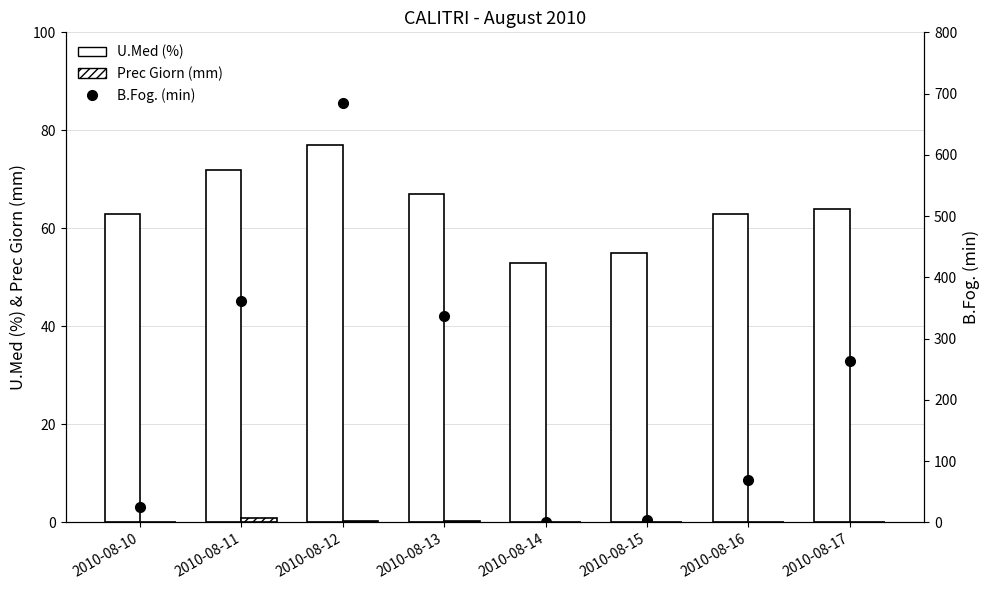

Reading left to right, extract all data points from this chart.

U.Med (%): 2010-08-10=63.0	2010-08-11=72.0	2010-08-12=77.0	2010-08-13=67.0	2010-08-14=53.0	2010-08-15=55.0	2010-08-16=63.0	2010-08-17=64.0
Prec Giorn (mm): 2010-08-10=0.0	2010-08-11=0.8	2010-08-12=0.2	2010-08-13=0.2	2010-08-14=0.0	2010-08-15=0.0	2010-08-16=0.0	2010-08-17=0.0
B.Fog. (min): 2010-08-10=25.0	2010-08-11=361.0	2010-08-12=685.0	2010-08-13=337.0	2010-08-14=0.0	2010-08-15=4.0	2010-08-16=69.0	2010-08-17=264.0